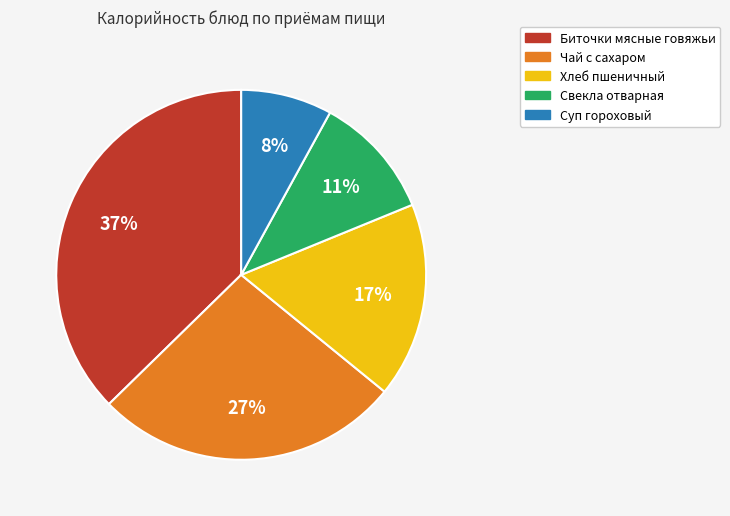

How many segments does this pie chart have?

5